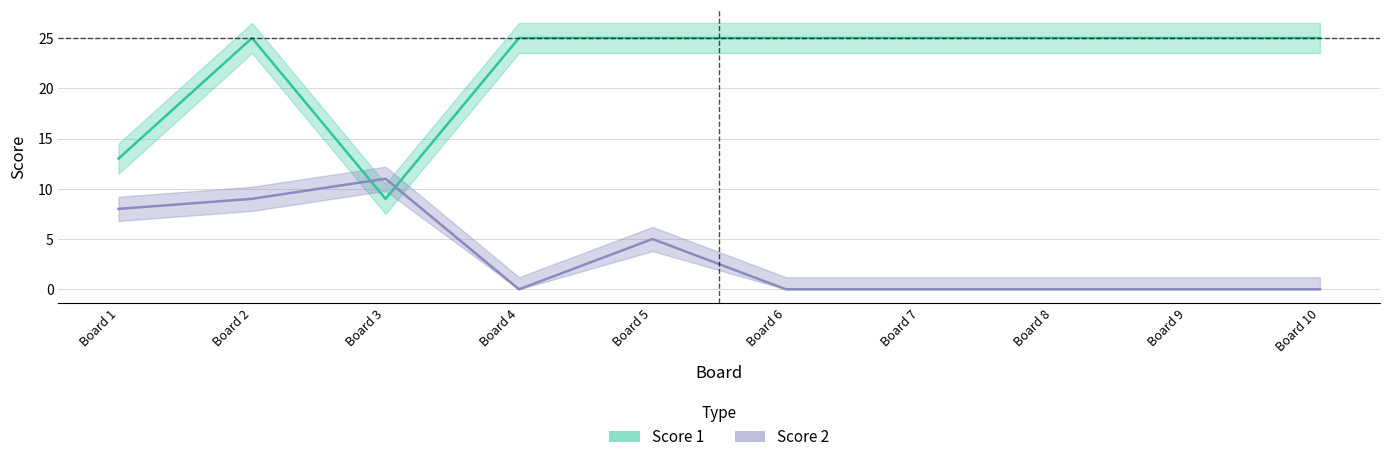

Reading left to right, extract all data points from this chart.

Score 1: 13	25	9	25	25	25	25	25	25	25
Score 2: 8	9	11	0	5	0	0	0	0	0